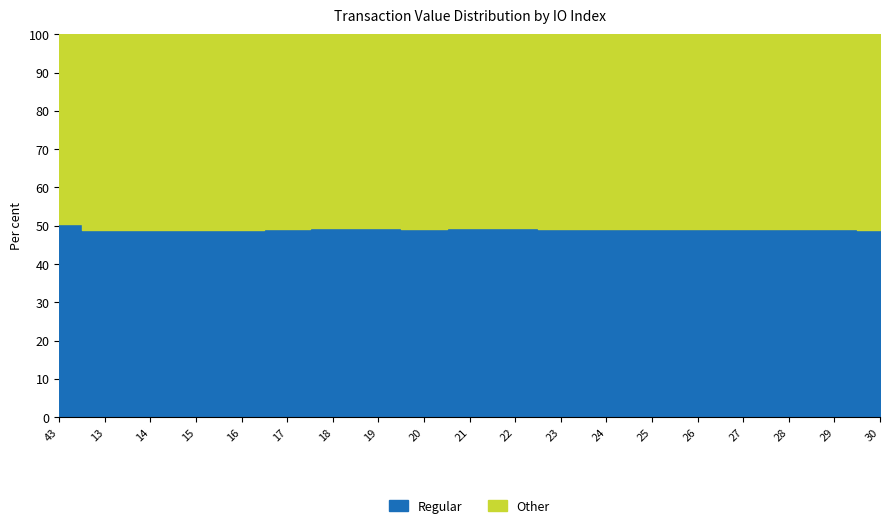

Where is the first local minimum for Regular?

13